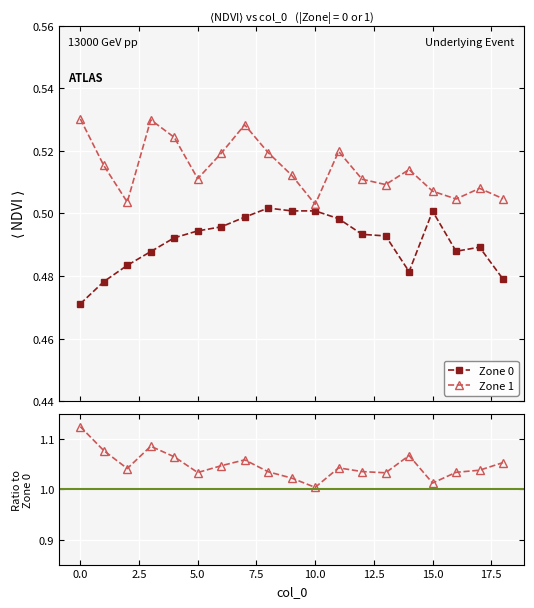

Which series has the largest total across all categories?

Zone 1 / Zone 0